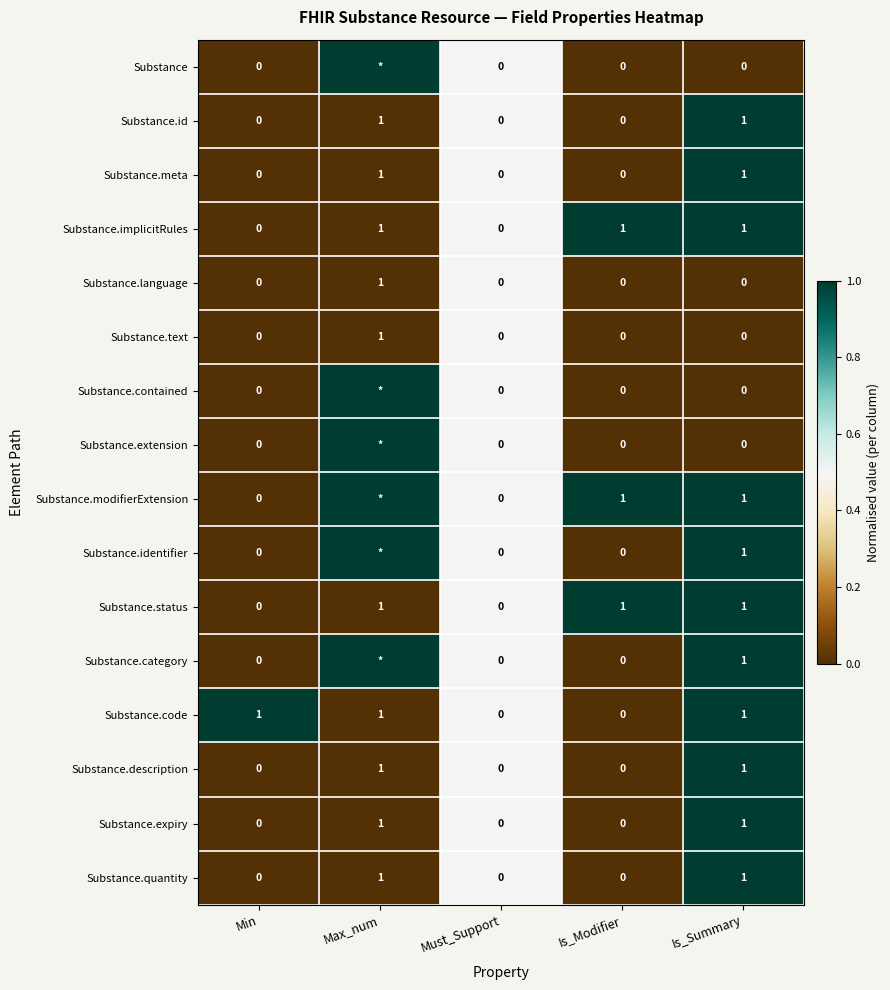

Is the value of Substance.modifierExtension at Is_Summary greater than the value of Substance.extension at Min?

Yes